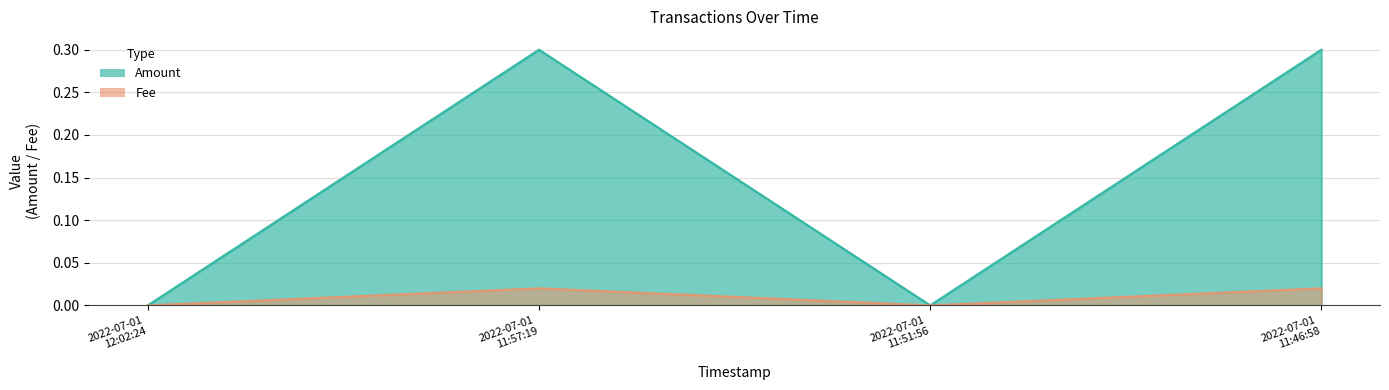

Reading left to right, list all the values displayed in this chart.

Amount: 0.0	0.3	0.0	0.3
Fee: 0.0	0.0	0.0	0.0